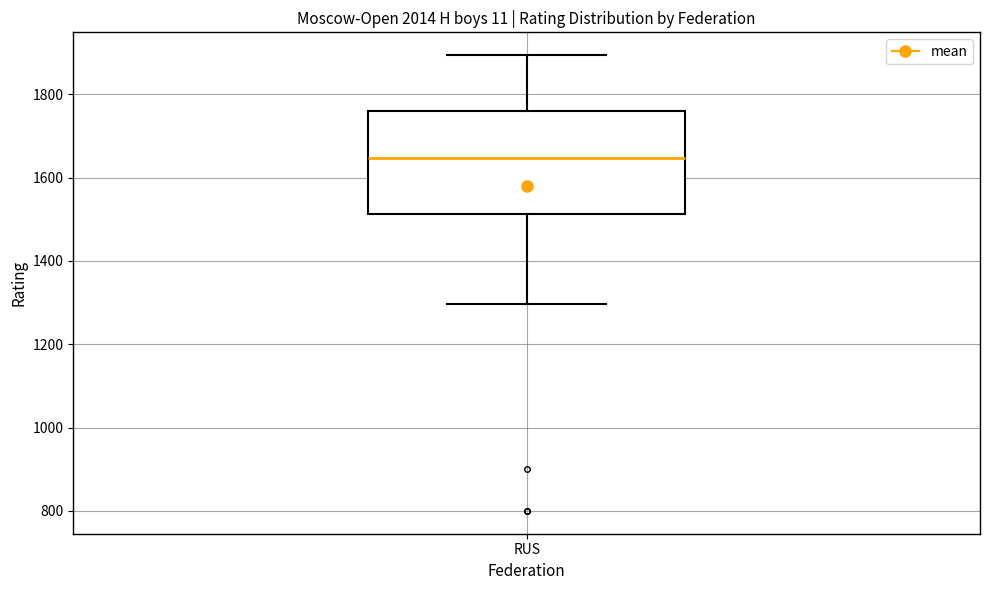

Read this box plot against the y-axis: the position of the median line, the range covered by the box, and the ends of both whiskers. The values are not printed on the chart, so give them approximately, as read against the axis.

median 1640, box 1520 to 1760, whiskers 1300 to 1900